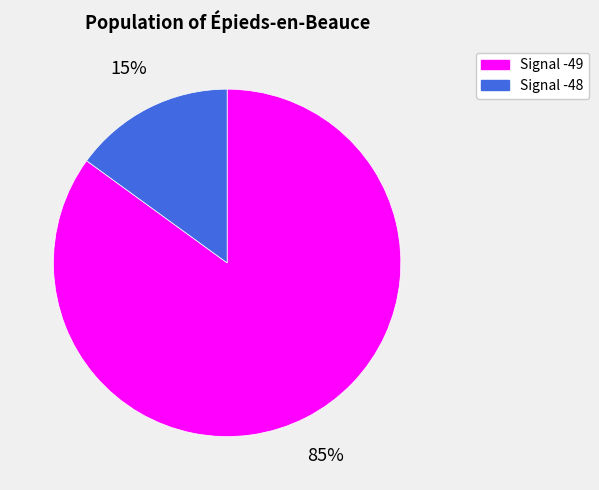

Is it true that Signal -48 is 29% of the pie?

False